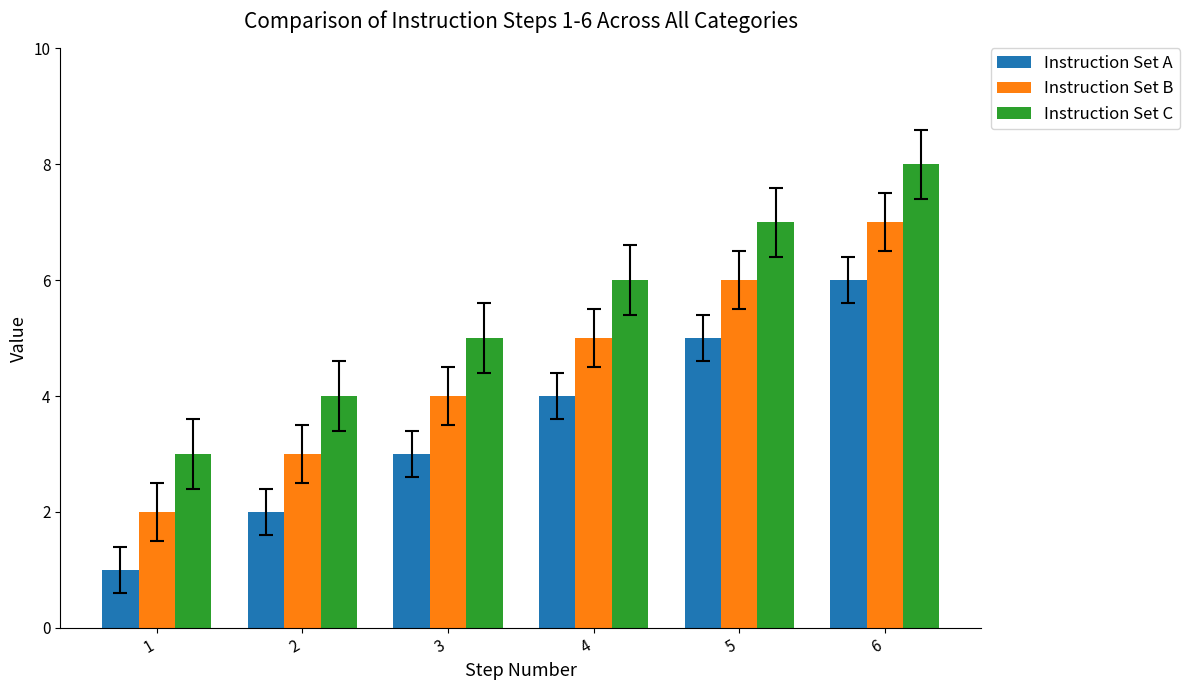

Which series has the largest total across all categories?

Instruction Set C